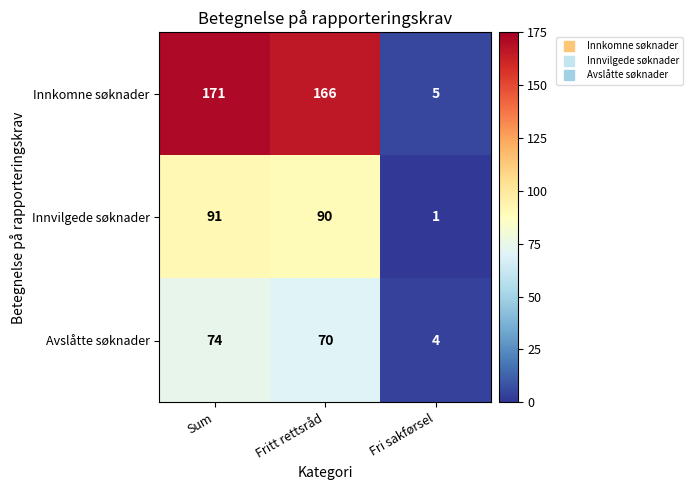

Between Sum and Fri sakførsel, which series saw the biggest shift?

Innkomne søknader